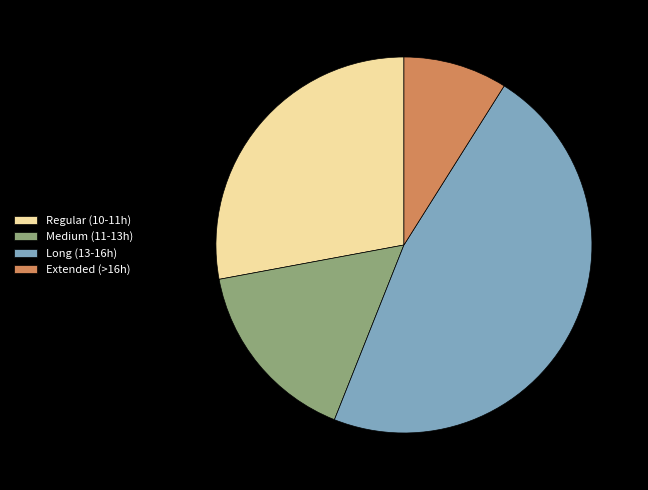

Rank the categories by value from lowest to highest.

Extended (>16h), Medium (11-13h), Regular (10-11h), Long (13-16h)